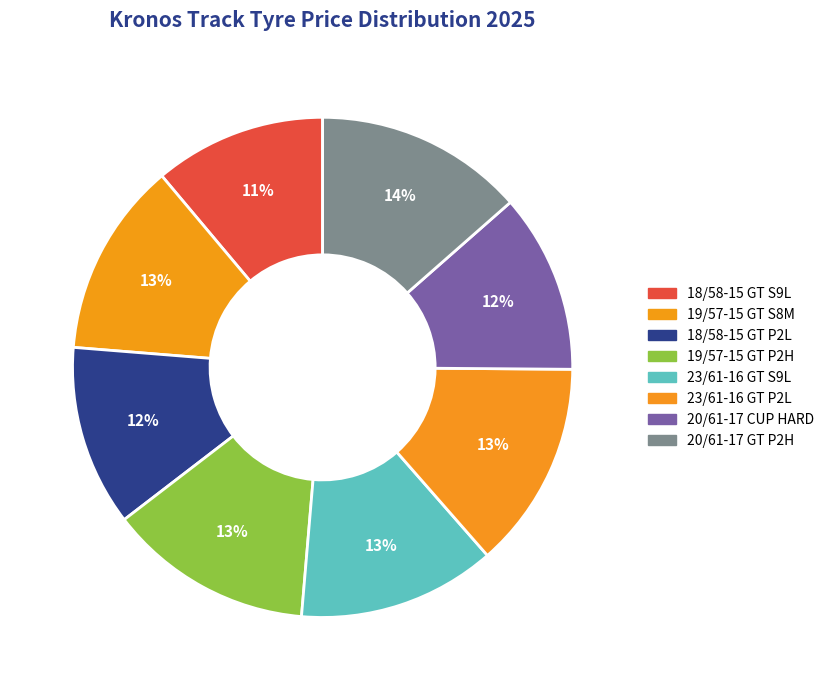

Does any single category account for the majority?

No